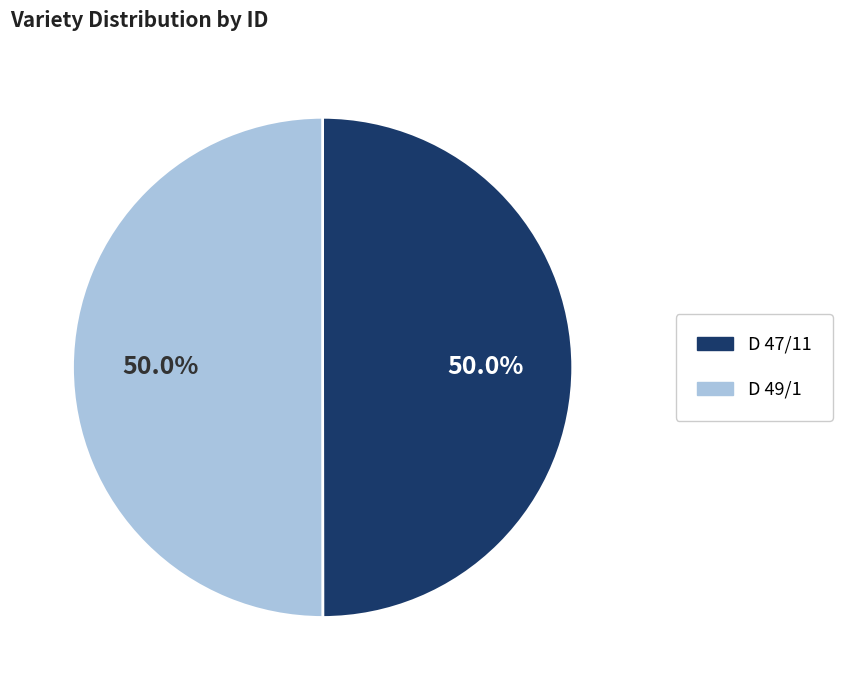

How many segments does this pie chart have?

2